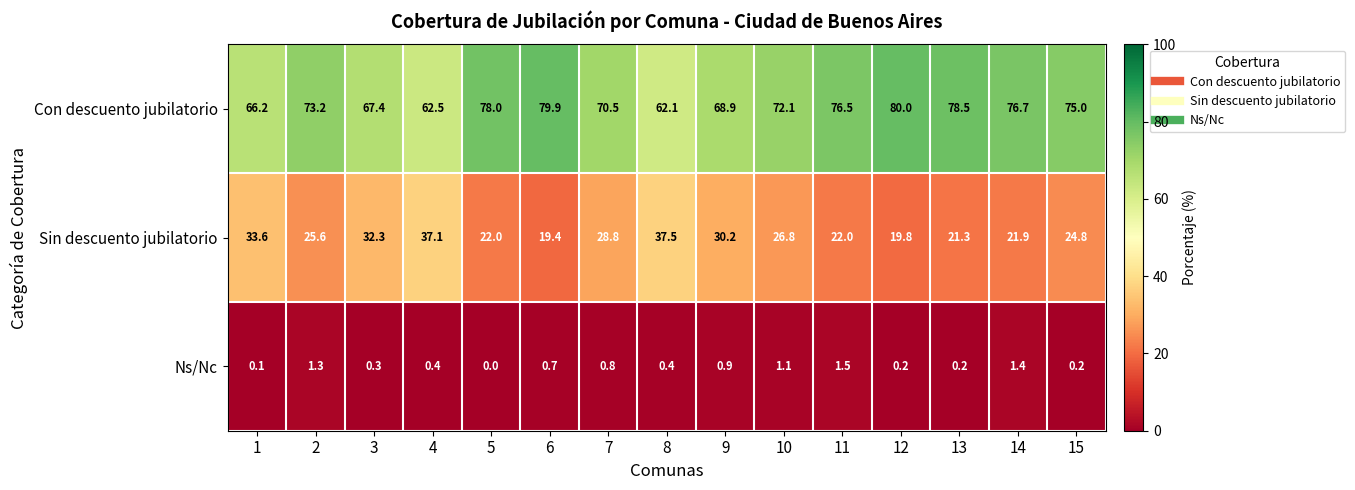

List the series in order of their overall mean, lowest first.

Ns/Nc, Sin descuento jubilatorio, Con descuento jubilatorio